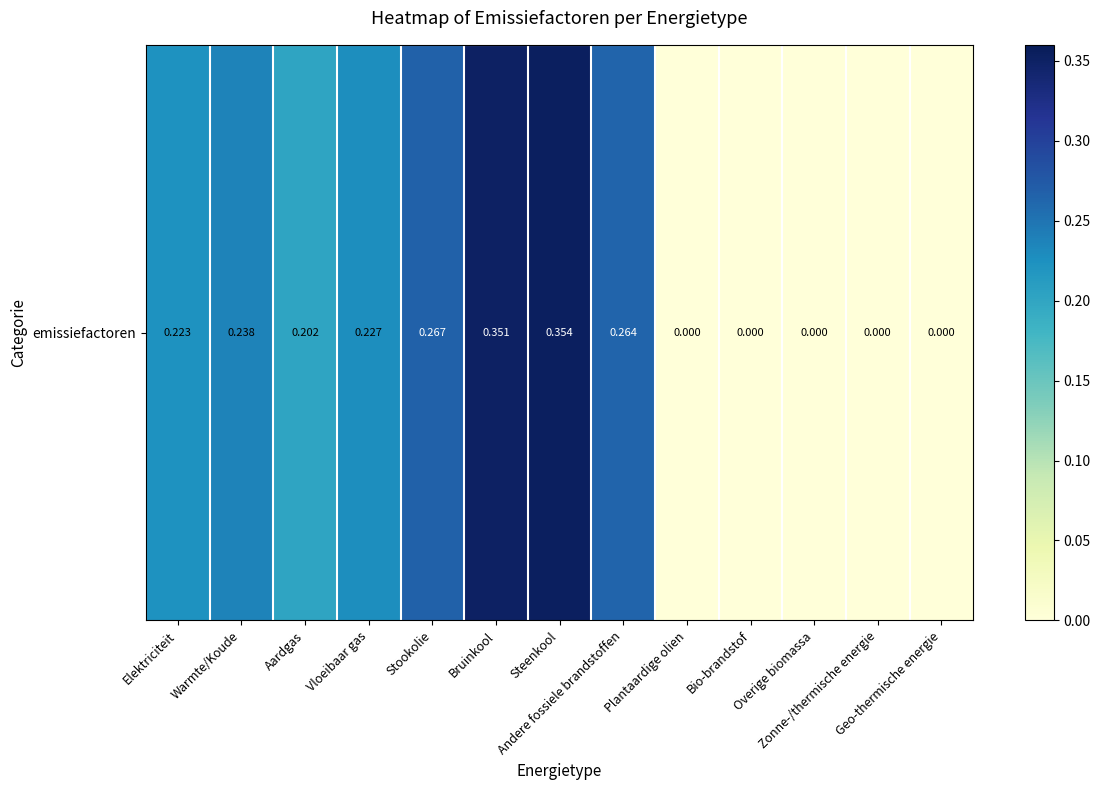

What is the difference between the maximum and minimum values?

0.4